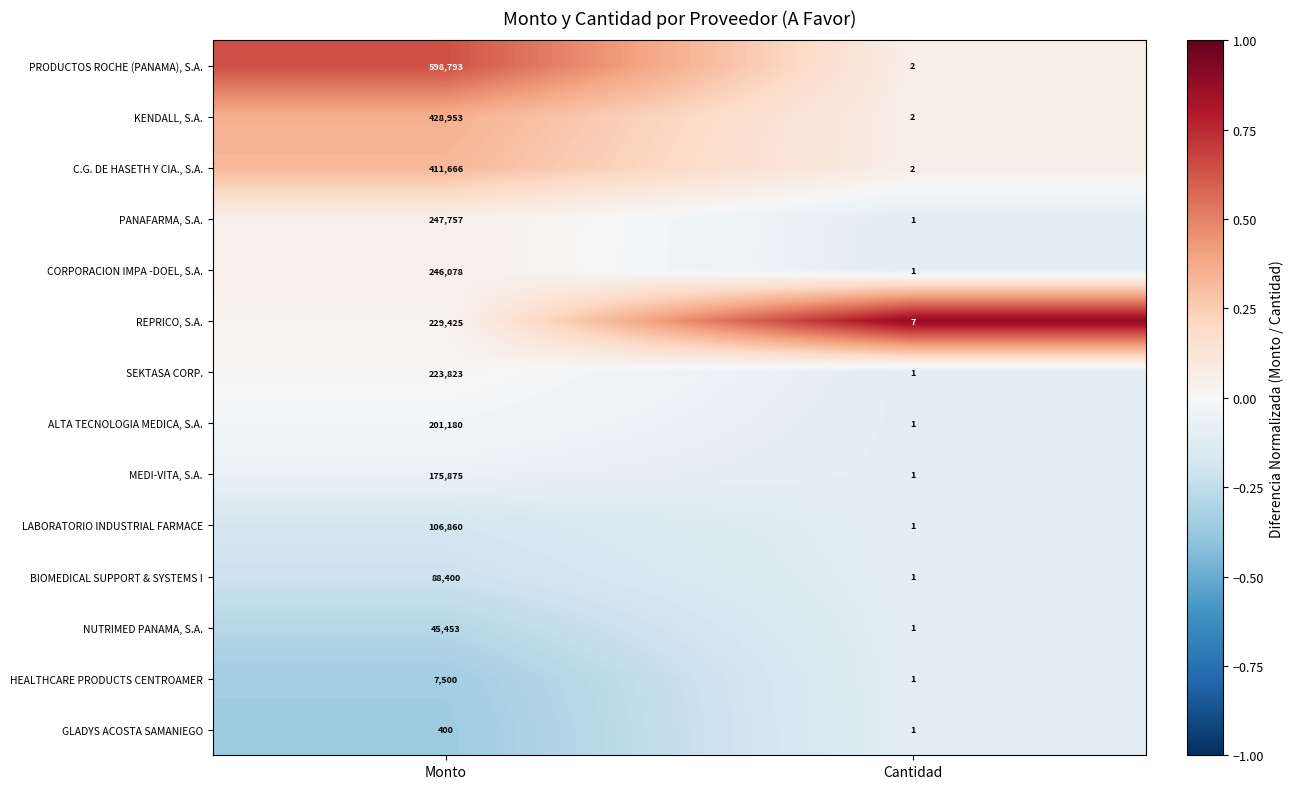

Which category has the highest value across all series?

Monto